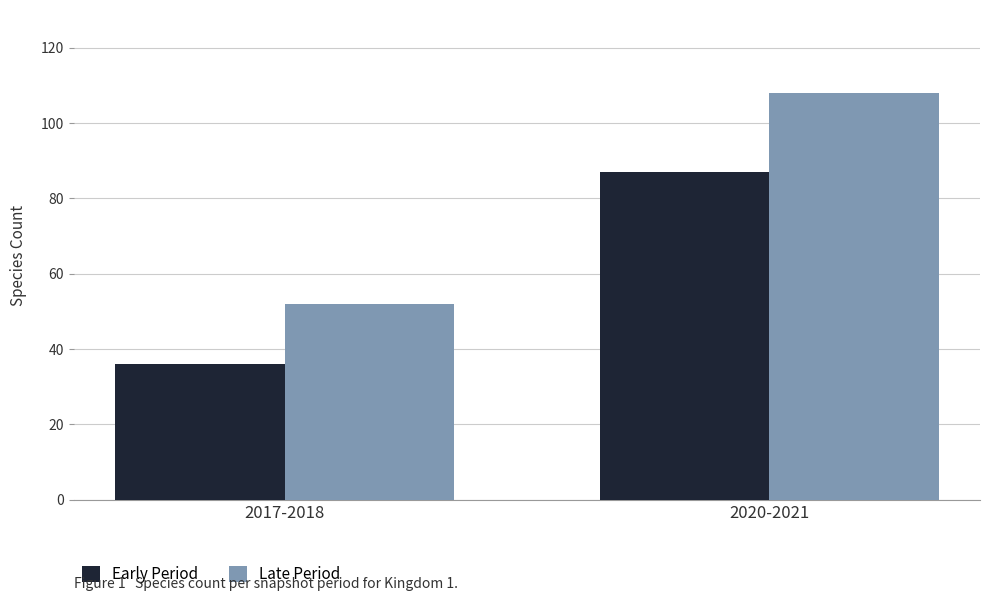

What is the average value of the Early Period series?

62